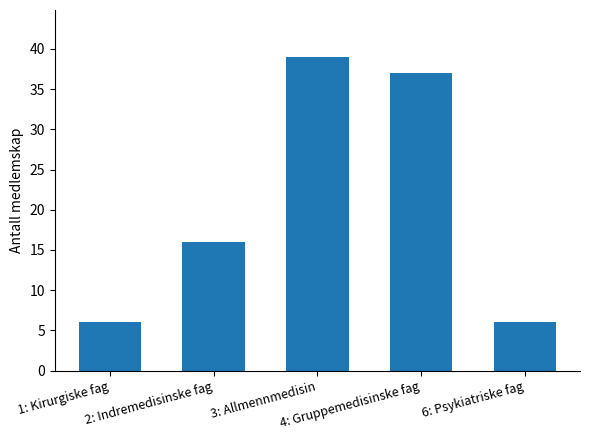

What position from the right is 4: Gruppemedisinske fag?

2